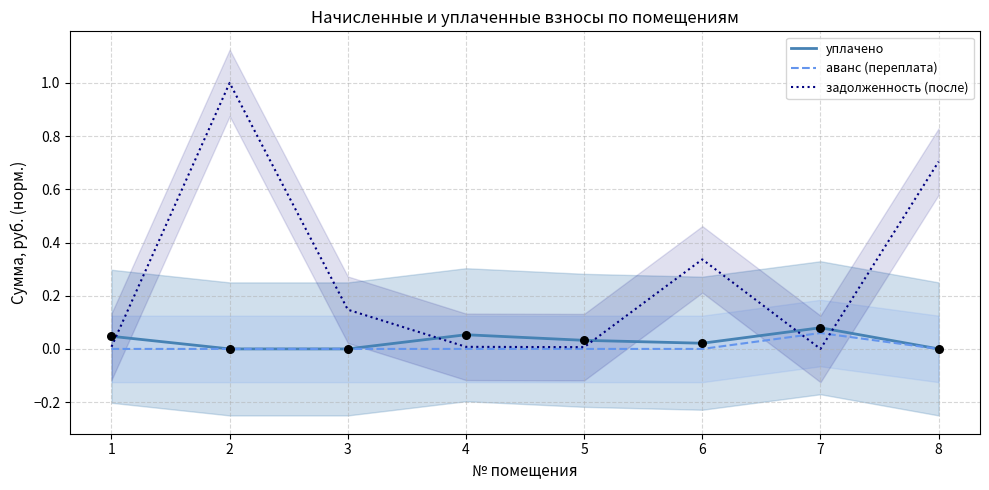

At how many categories does at least one series exceed 0?

8